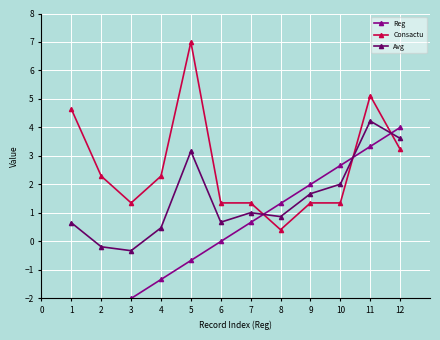

What is the value of the Avg point at the 3rd from the left?

-0.3